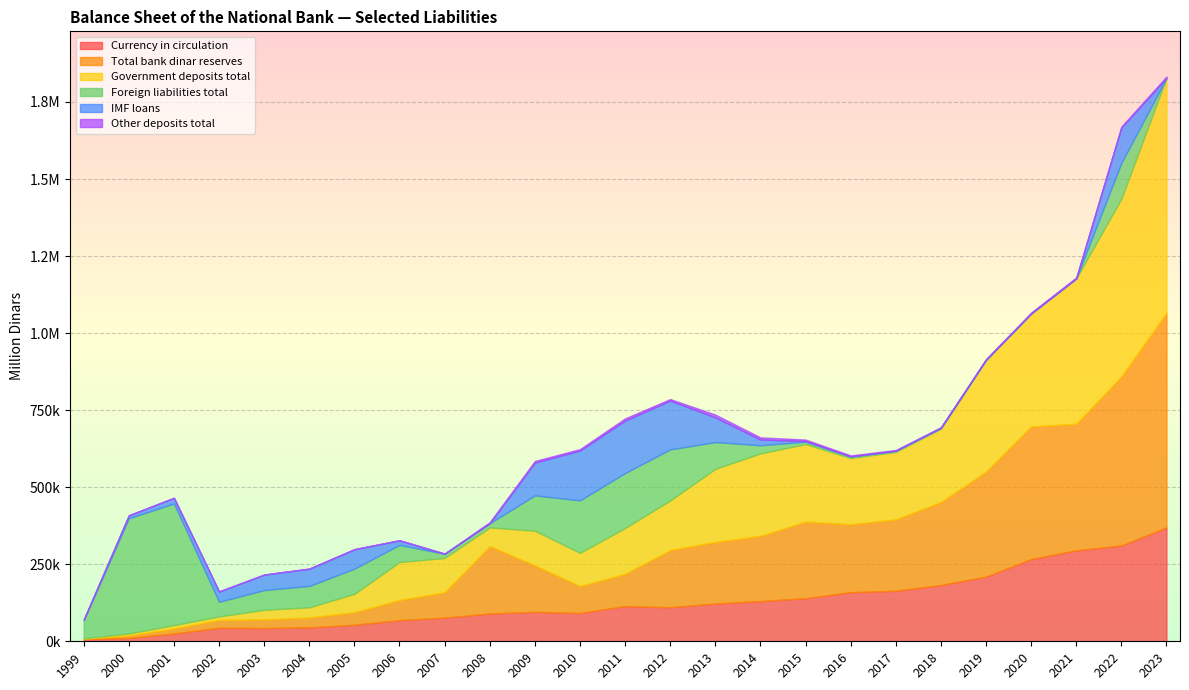

How many data points in IMF loans are less than 14662?

12